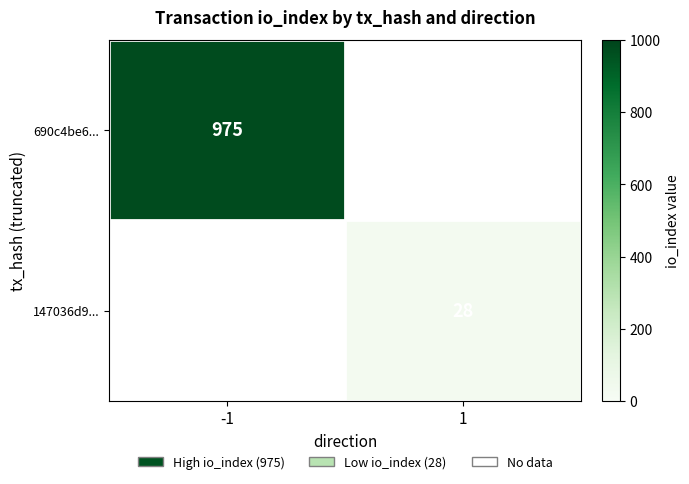

Which label corresponds to the smallest value in the chart?

1